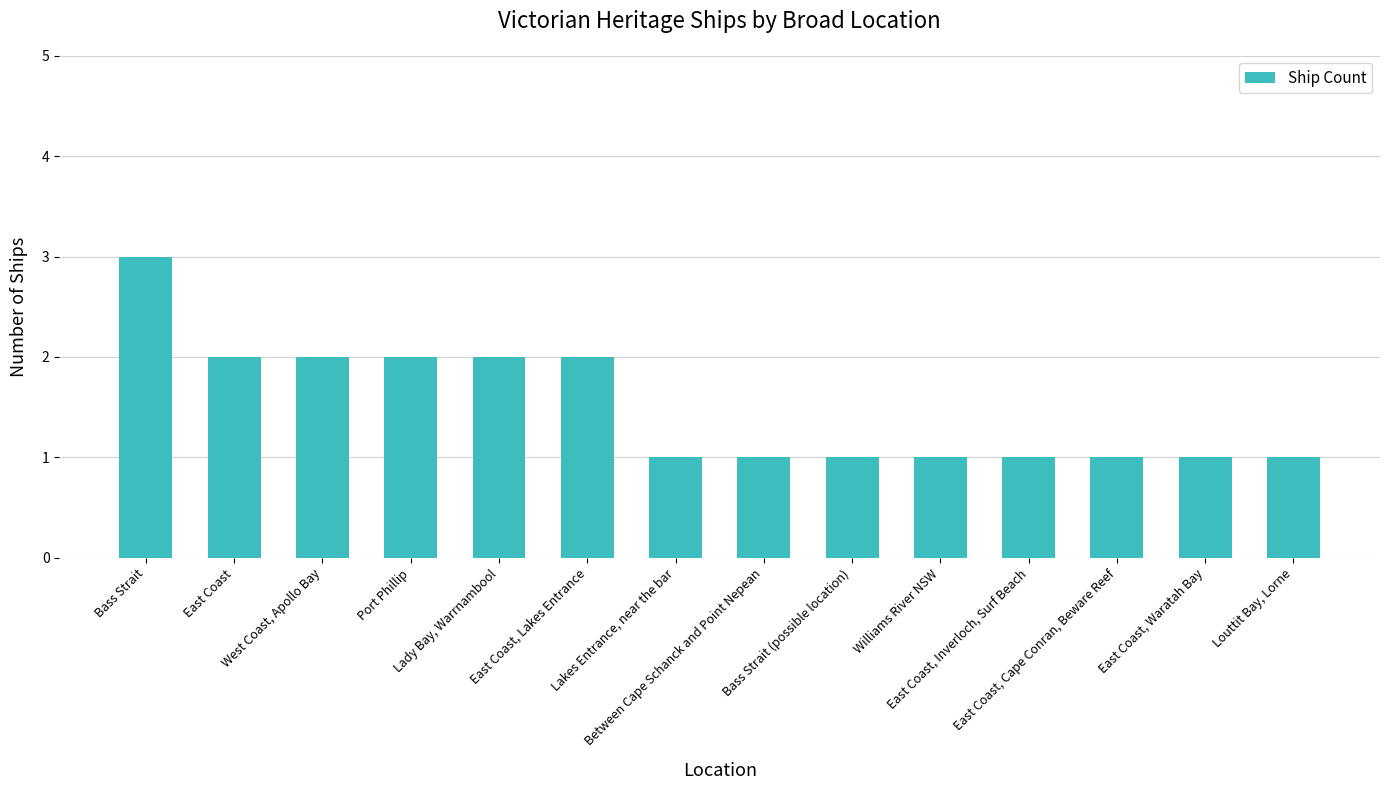

What is the sum of the values at Bass Strait (possible location) and East Coast, Lakes Entrance?

3